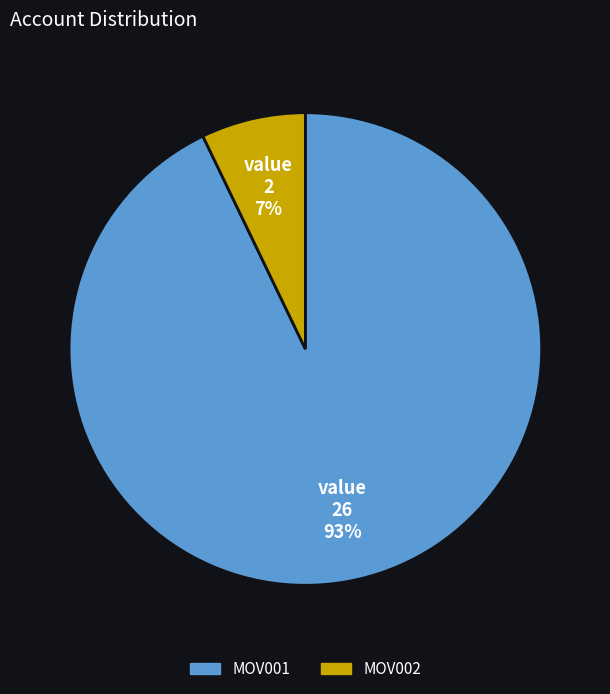

True or false: MOV002 accounts for 12% of the total.

False